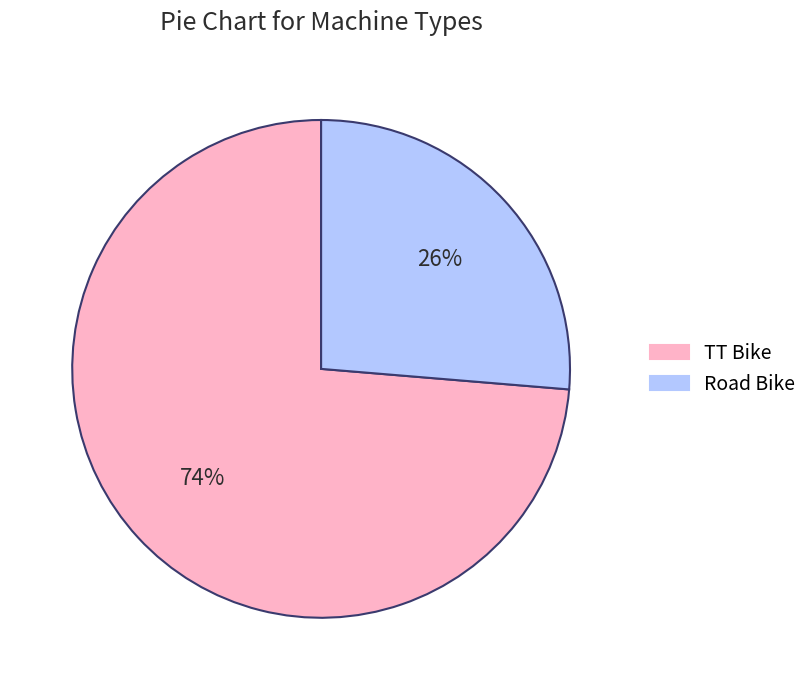

Which category has the biggest portion of the pie?

TT Bike